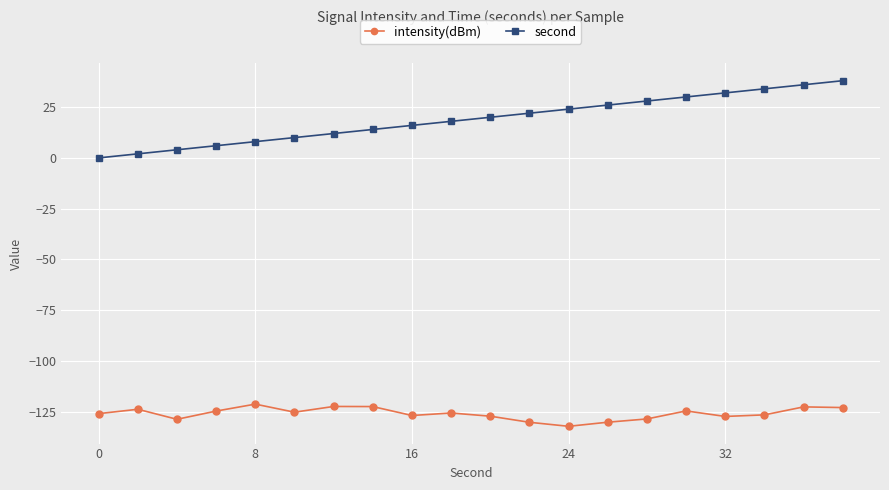

True or false: second has more than 0 points higher than both neighbors.

False